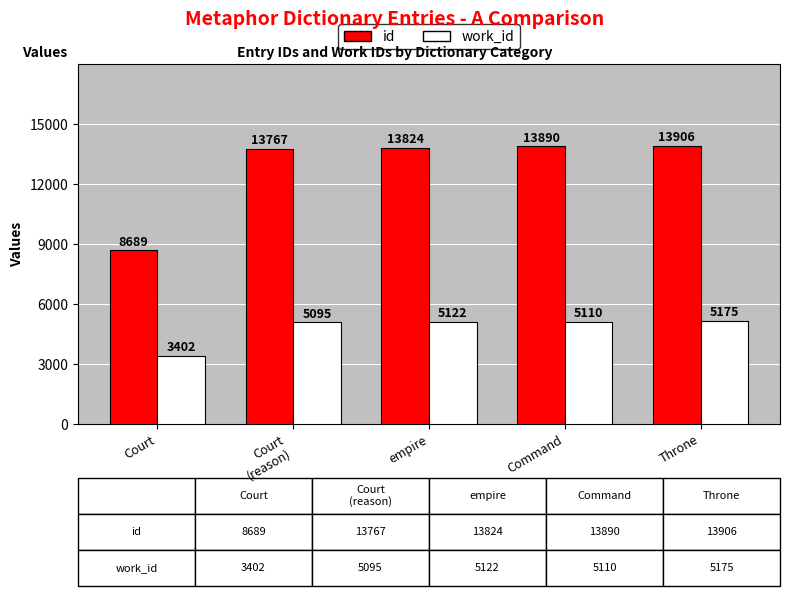

At which category is the sum across all series the highest?

Throne